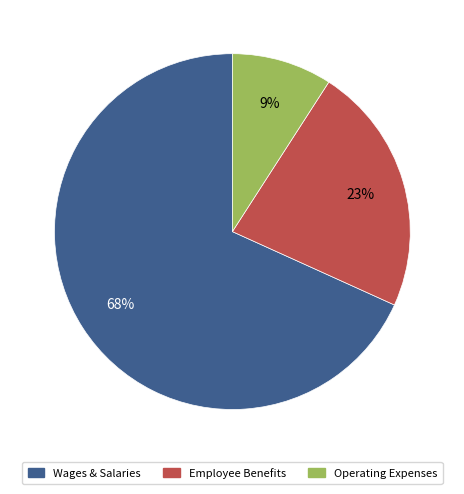

To the nearest percent, what is the difference between the largest and smallest slice percentages?

59%